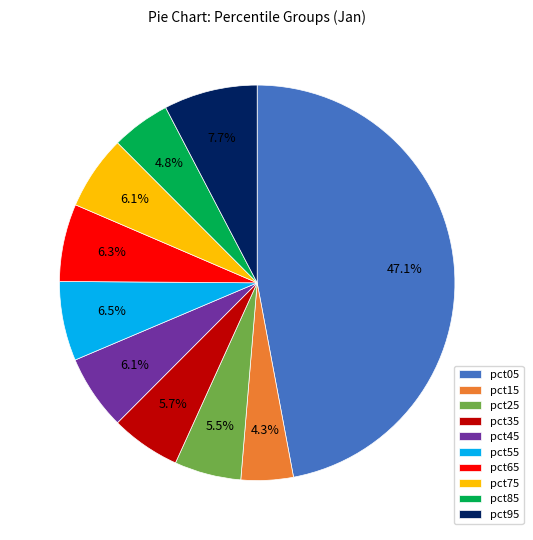

What is the largest slice in the pie chart?

pct05